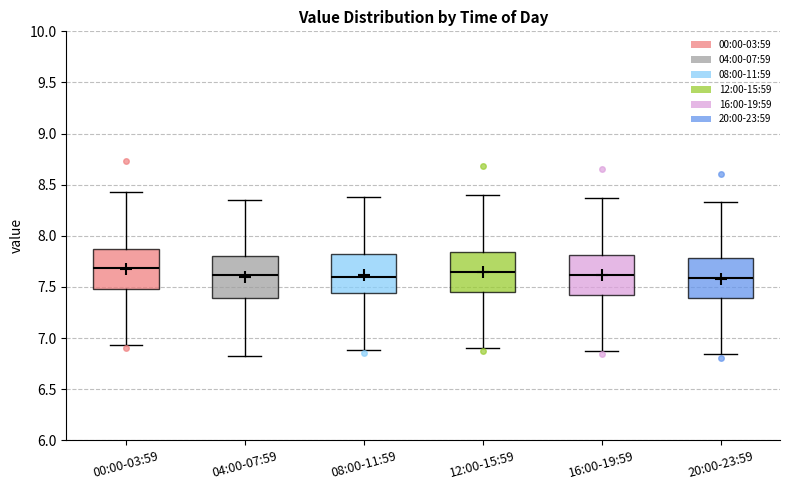

Reading left to right, read every box against the y-axis: the position of its median line, the range the box covers, and the ends of its whiskers. The values are not printed on the chart, so give them approximately, as read against the axis.

00:00-03:59: median 7.70, box 7.50 to 7.85, whiskers 6.95 to 8.45
04:00-07:59: median 7.60, box 7.40 to 7.80, whiskers 6.85 to 8.35
08:00-11:59: median 7.60, box 7.45 to 7.80, whiskers 6.90 to 8.40
12:00-15:59: median 7.65, box 7.45 to 7.85, whiskers 6.90 to 8.40
16:00-19:59: median 7.60, box 7.40 to 7.80, whiskers 6.85 to 8.35
20:00-23:59: median 7.60, box 7.40 to 7.80, whiskers 6.85 to 8.35